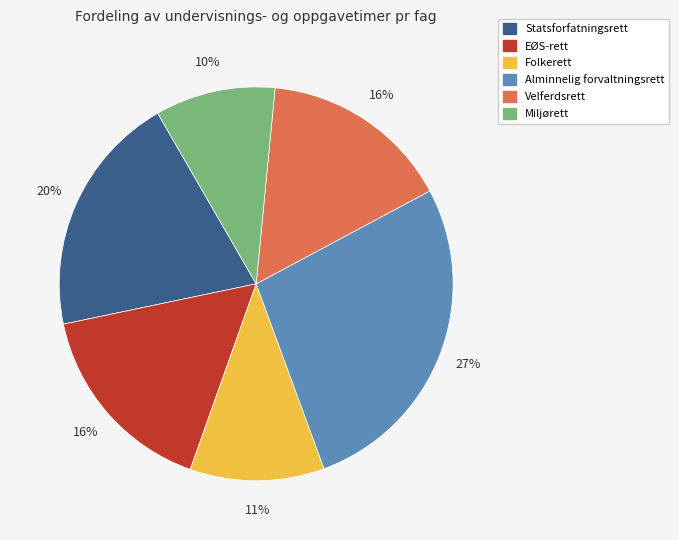

Which category has the smallest portion of the pie?

Miljørett